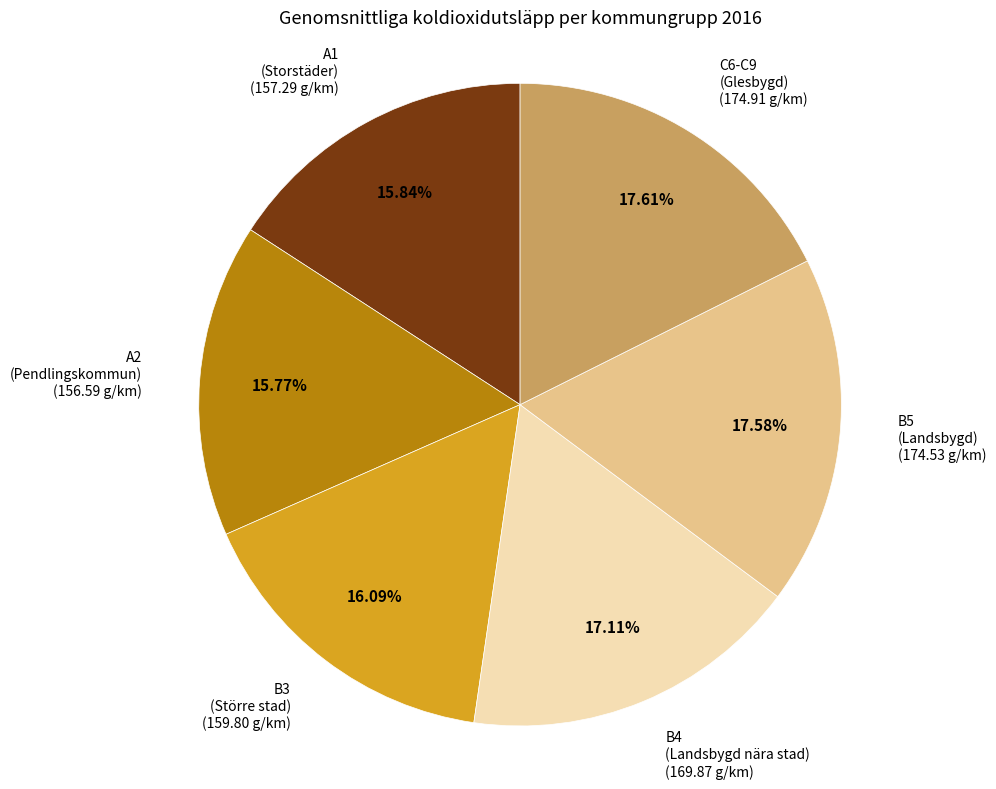

Does any single category account for the majority?

No